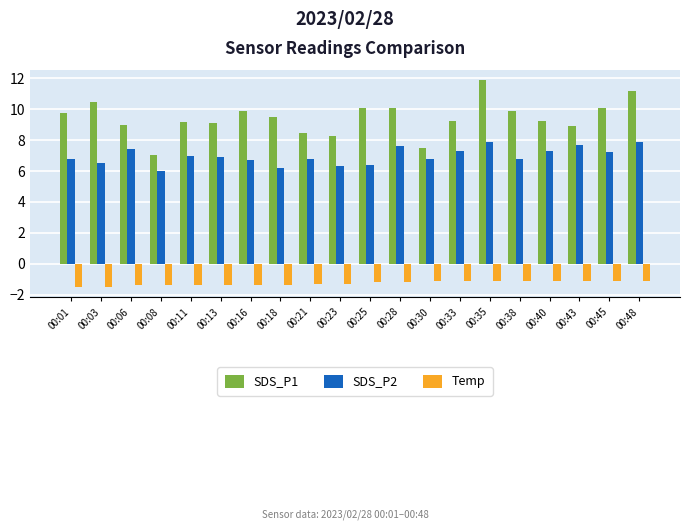

What are all the series names shown in the legend?

SDS_P1, SDS_P2, Temp